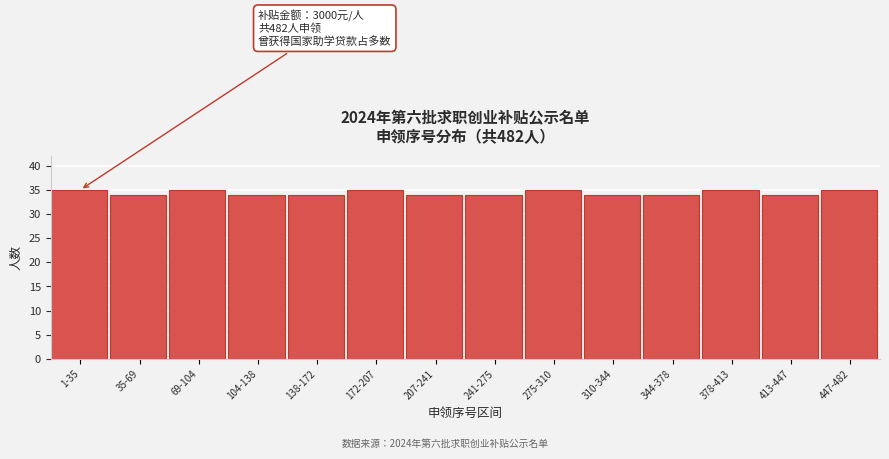

Reading left to right, transcribe all the data shown in this chart.

1-35=35	35-69=34	69-104=35	104-138=34	138-172=34	172-207=35	207-241=34	241-275=34	275-310=35	310-344=34	344-378=34	378-413=35	413-447=34	447-482=35